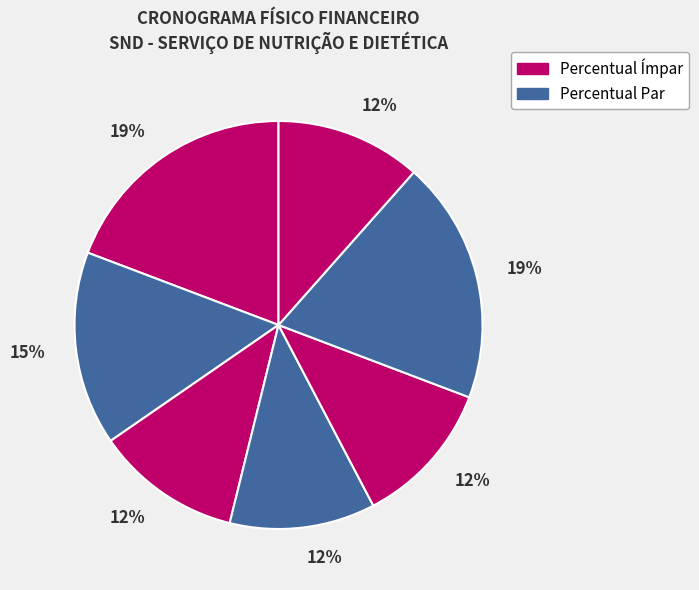

Count the number of slices in the pie.

7